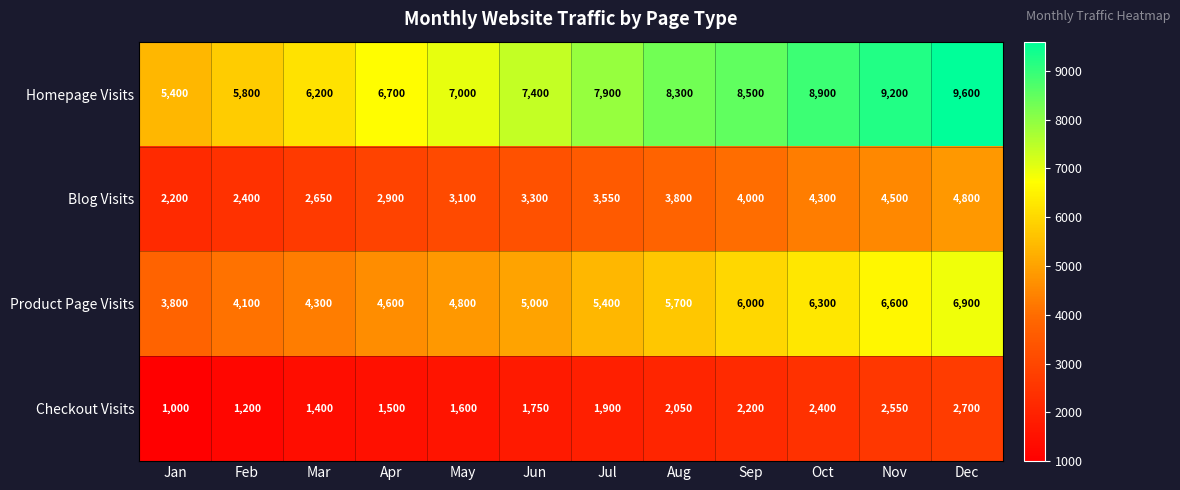

What is the difference between the second highest and minimum values in the Blog Visits series?

2300